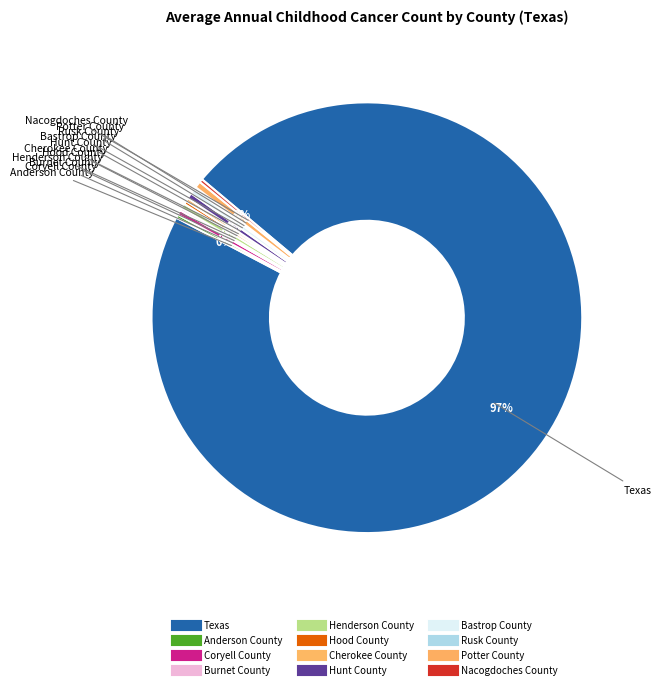

What percentage is NOT represented by Coryell County?

99.6%